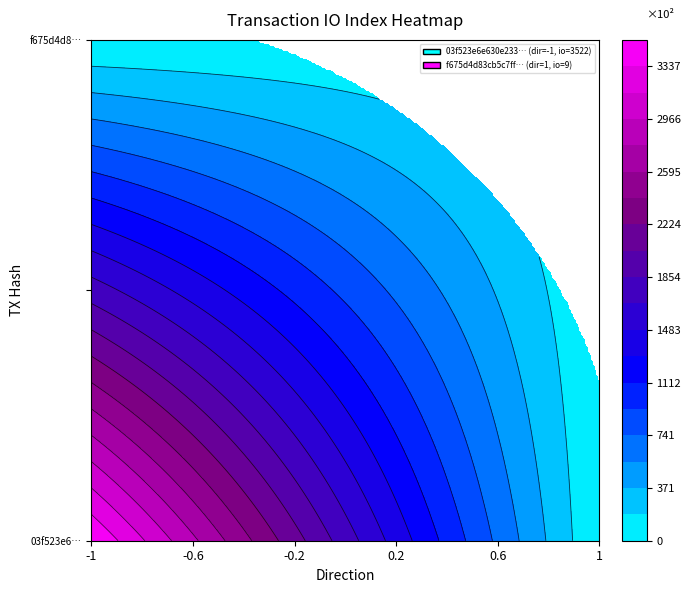

Count the f675d4d83cb5c7ff837eebbce04db98b4ef4b23 values in the range 1 to 9.

3